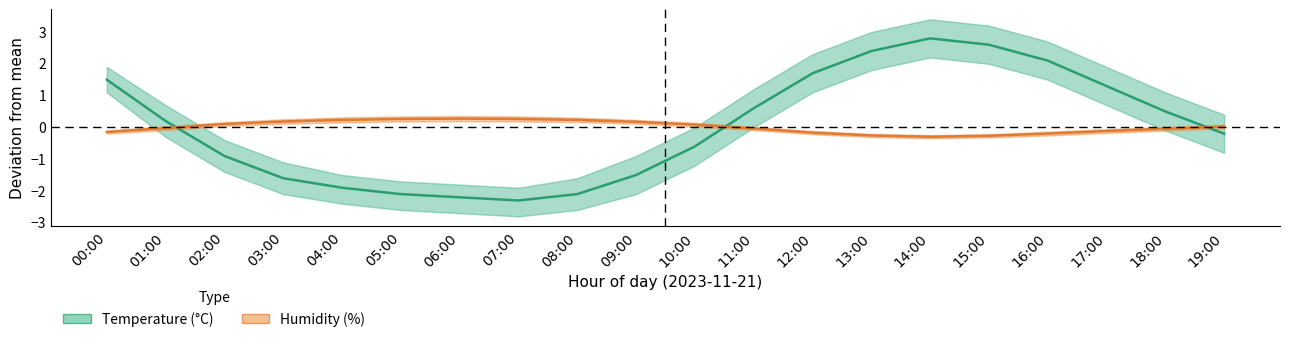

How many categories are shown in the chart?

20